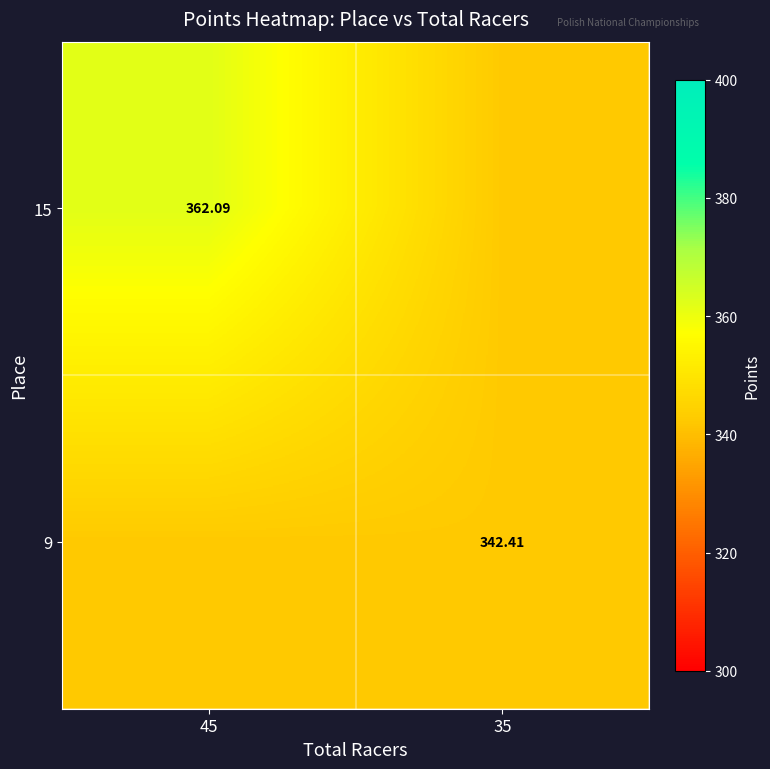

Is the value of 15 at 45 greater than the value of 9 at 35?

Yes